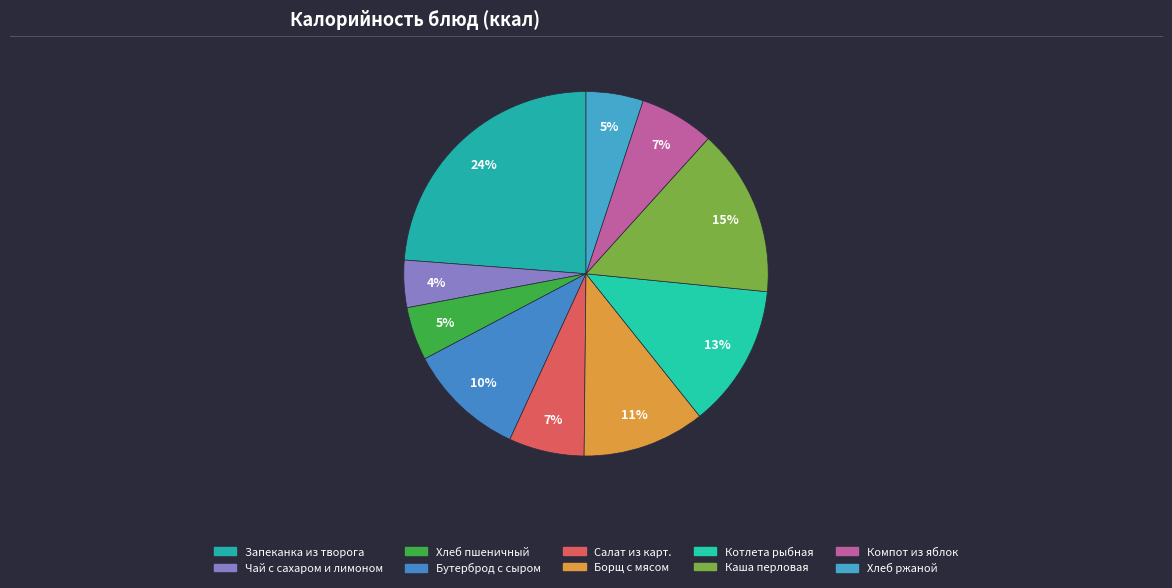

How many slices are in this pie chart?

10